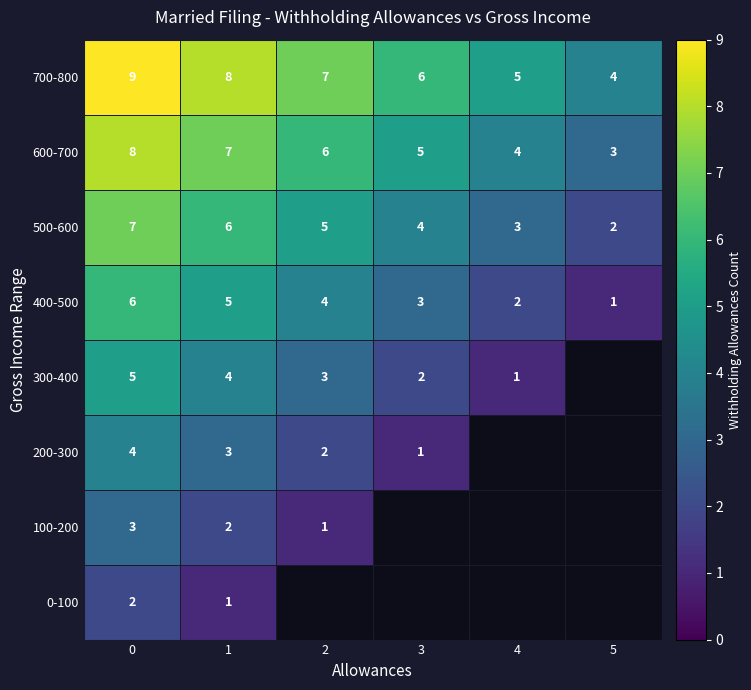

What is the difference between the maximum and minimum values in the 500-600 series?

5